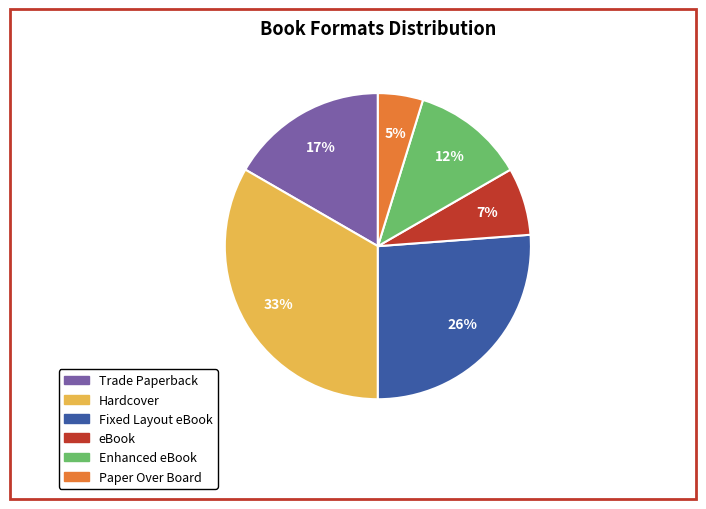

Do eBook and Hardcover together represent more than half of the pie?

No